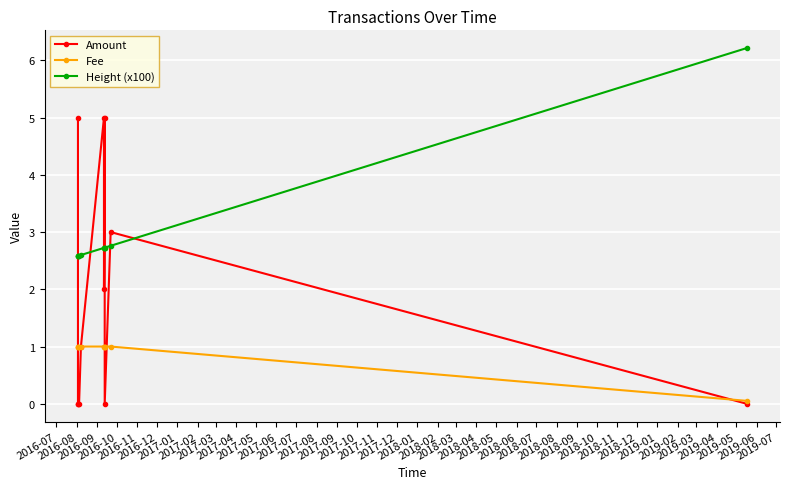

How many Fee values are between 1 and 2?

10